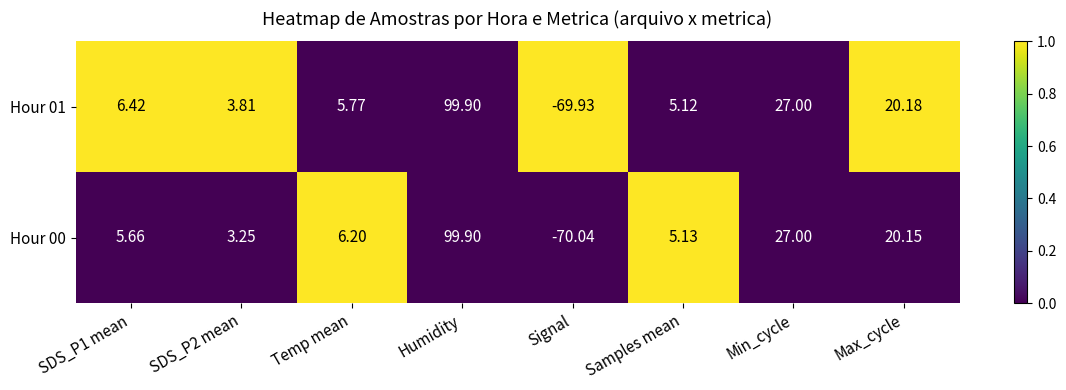

At which label is Hour 00 closest to 14?

Max_cycle